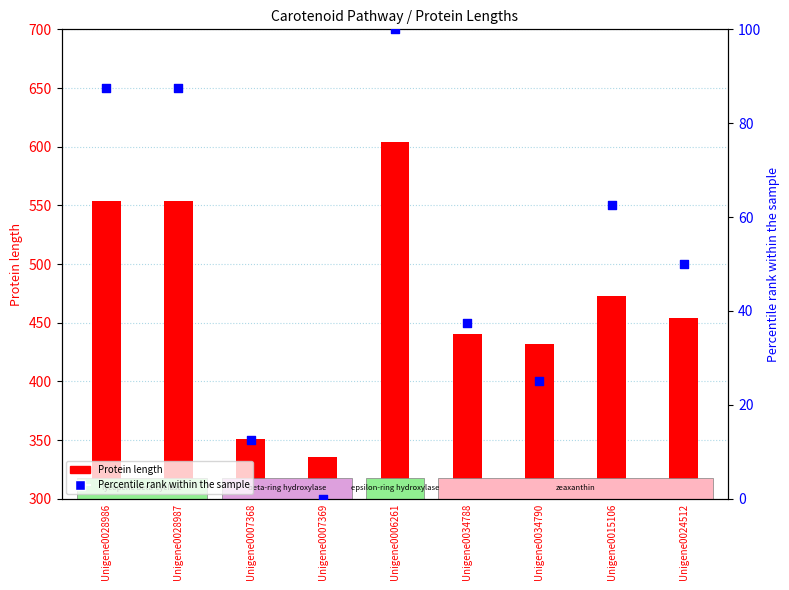

Is the value of Protein length at Unigene0028986 greater than the value of Percentile rank within the sample at Unigene0034790?

Yes